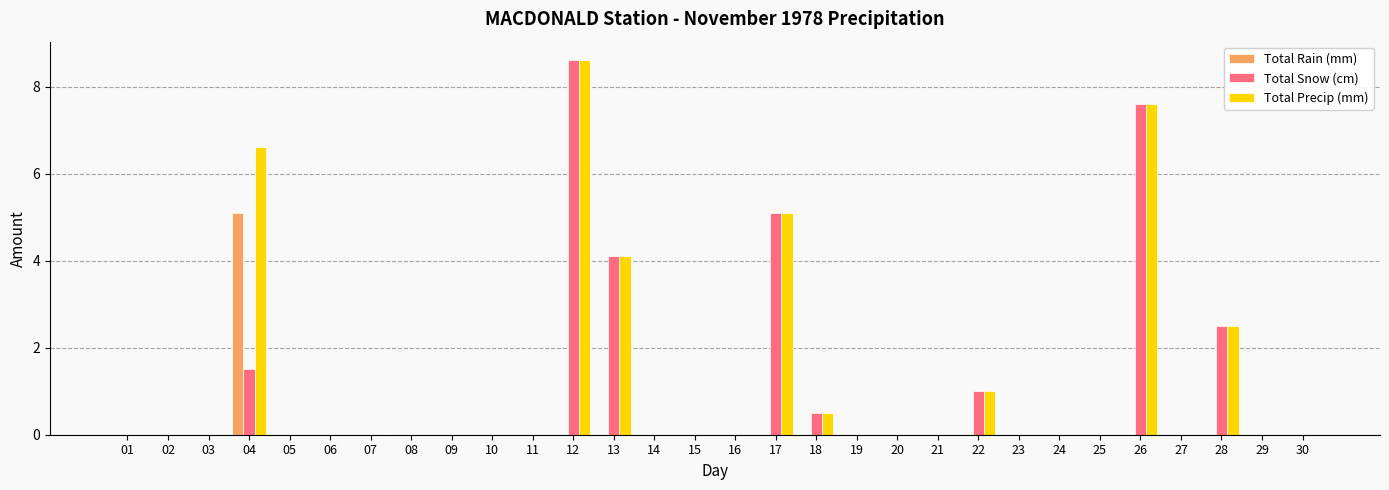

Reading left to right, what are all the values shown in this chart?

Total Rain (mm): 01=0.0	02=0.0	03=0.0	04=5.1	05=0.0	06=0.0	07=0.0	08=0.0	09=0.0	10=0.0	11=0.0	12=0.0	13=0.0	14=0.0	15=0.0	16=0.0	17=0.0	18=0.0	19=0.0	20=0.0	21=0.0	22=0.0	23=0.0	24=0.0	25=0.0	26=0.0	27=0.0	28=0.0	29=0.0	30=0.0
Total Snow (cm): 01=0.0	02=0.0	03=0.0	04=1.5	05=0.0	06=0.0	07=0.0	08=0.0	09=0.0	10=0.0	11=0.0	12=8.6	13=4.1	14=0.0	15=0.0	16=0.0	17=5.1	18=0.5	19=0.0	20=0.0	21=0.0	22=1.0	23=0.0	24=0.0	25=0.0	26=7.6	27=0.0	28=2.5	29=0.0	30=0.0
Total Precip (mm): 01=0.0	02=0.0	03=0.0	04=6.6	05=0.0	06=0.0	07=0.0	08=0.0	09=0.0	10=0.0	11=0.0	12=8.6	13=4.1	14=0.0	15=0.0	16=0.0	17=5.1	18=0.5	19=0.0	20=0.0	21=0.0	22=1.0	23=0.0	24=0.0	25=0.0	26=7.6	27=0.0	28=2.5	29=0.0	30=0.0